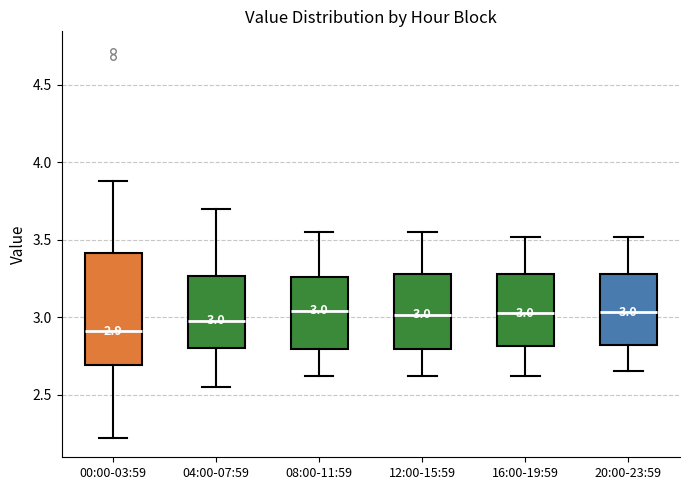

Which box's median line is the lowest?

00:00-03:59